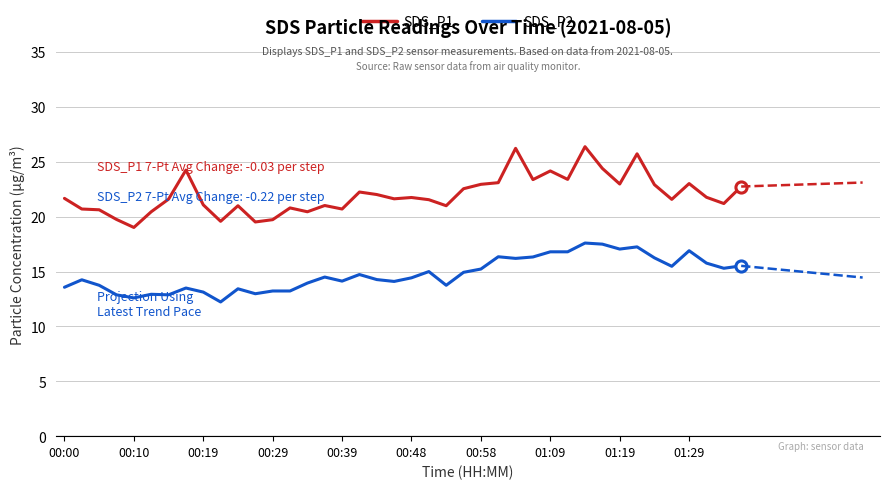

What is the spread (max minus min) of values at 10?

7.6